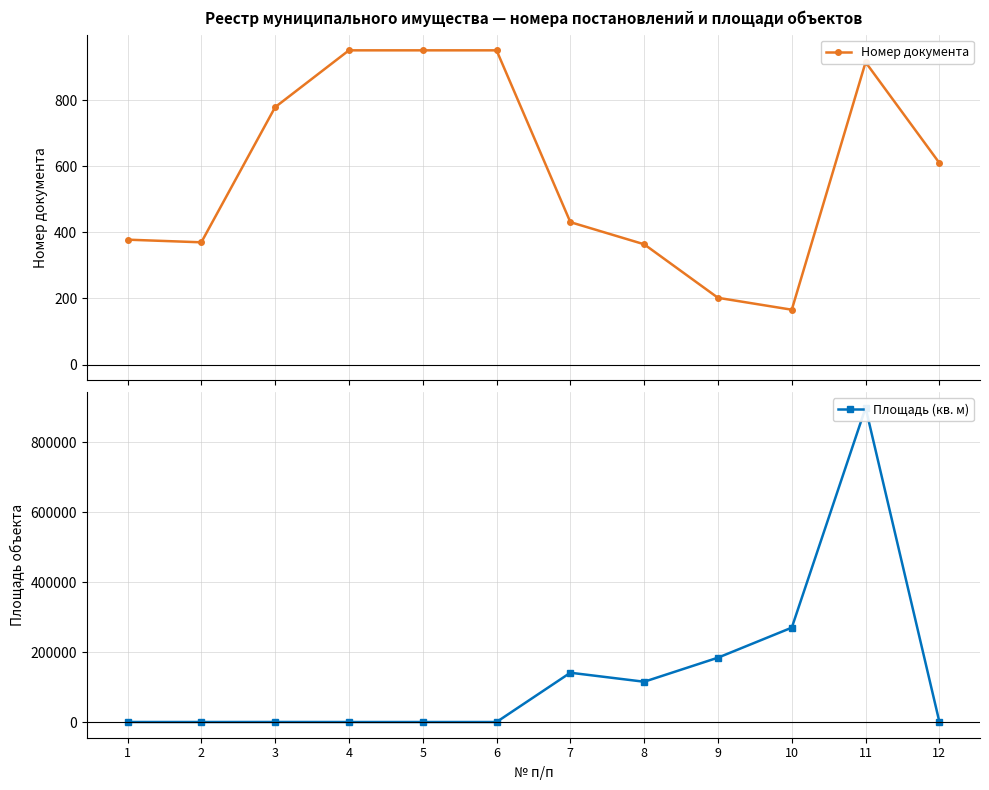

True or false: Номер документа has more than 1 interior local peaks.

False